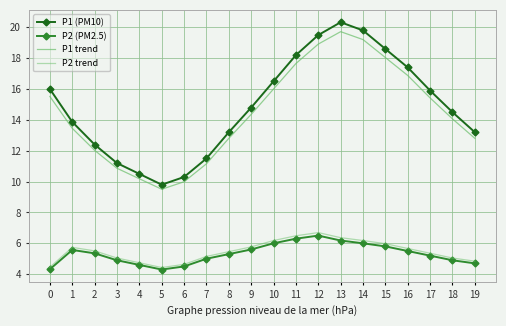

Which series has the widest spread of values?

P1 (PM10)